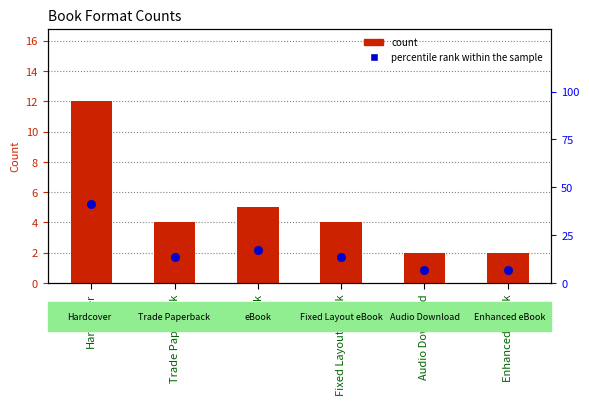

At which category is the sum across all series the highest?

Hardcover